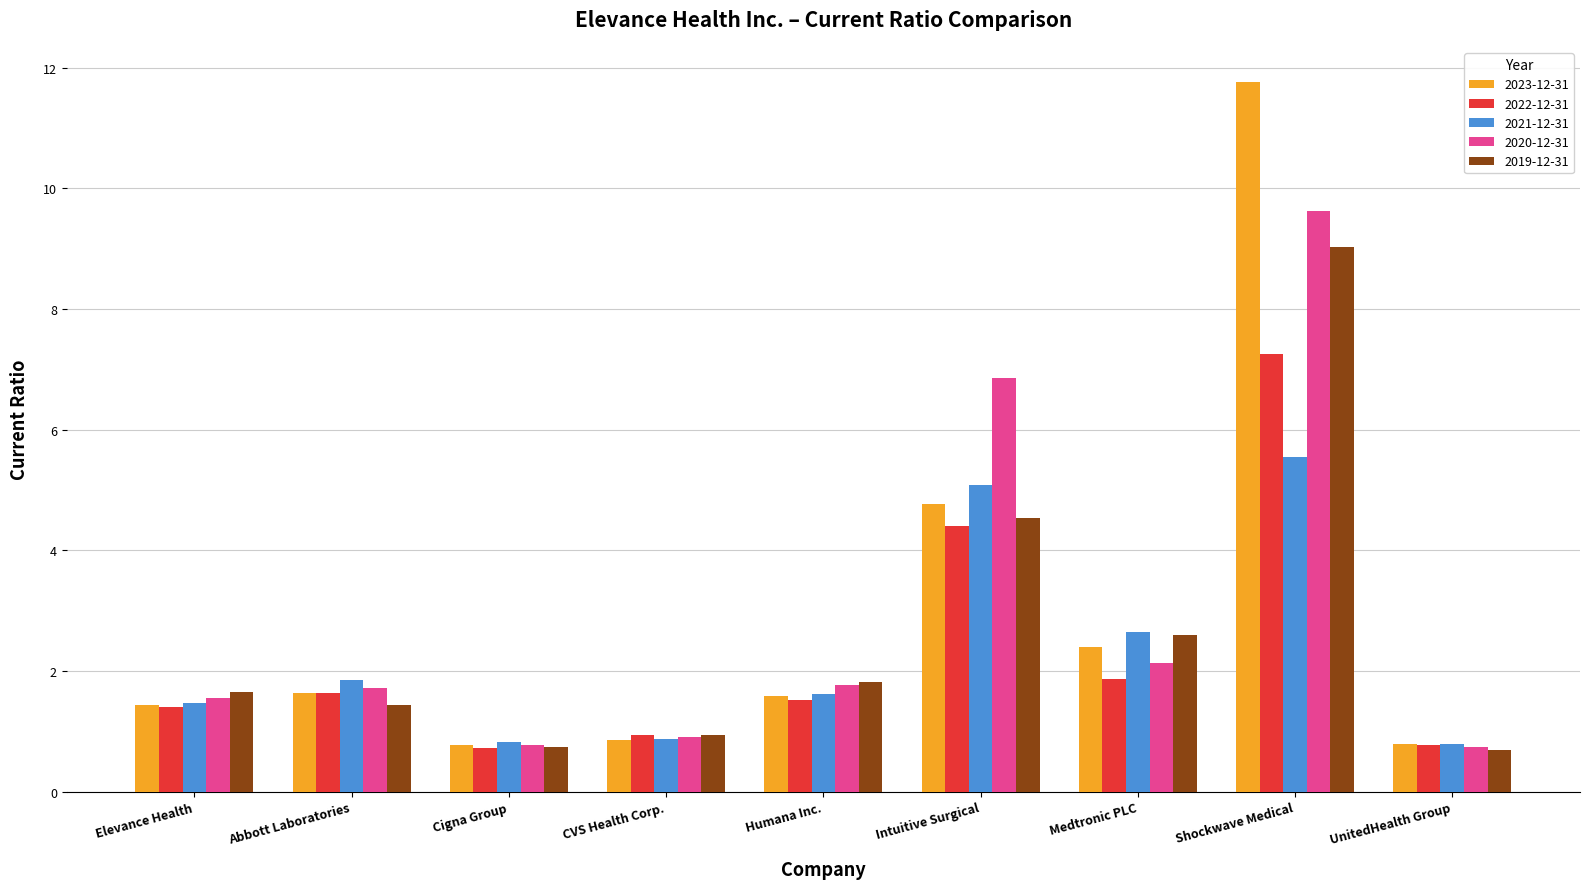

What are all the series names shown in the legend?

2023-12-31, 2022-12-31, 2021-12-31, 2020-12-31, 2019-12-31